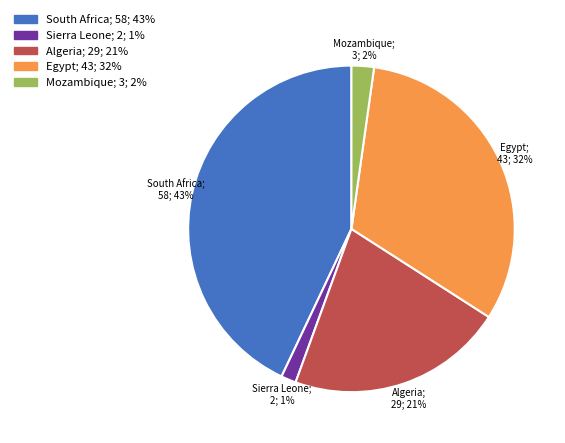

To the nearest percent, what is the combined percentage of Mozambique and Egypt?

34%